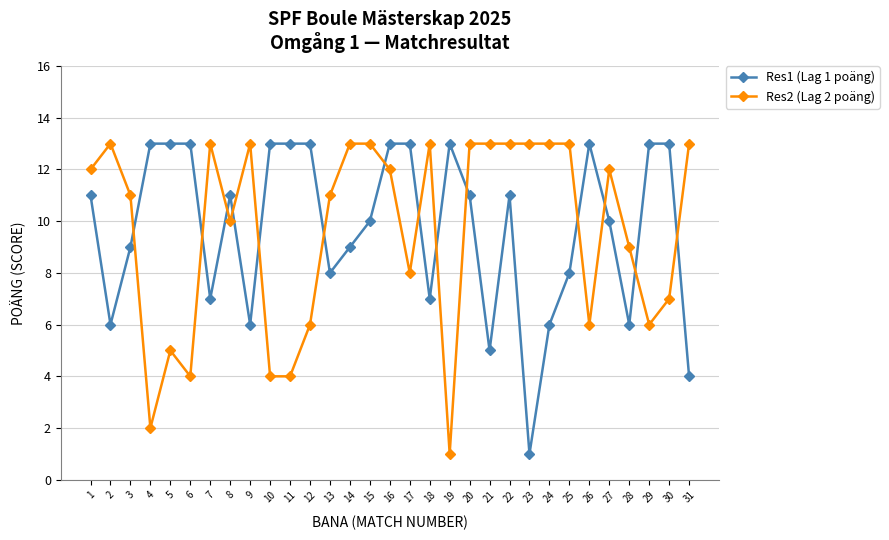

The Res2 (Lag 2 poäng) series shows 2 at 30. True or false?

False